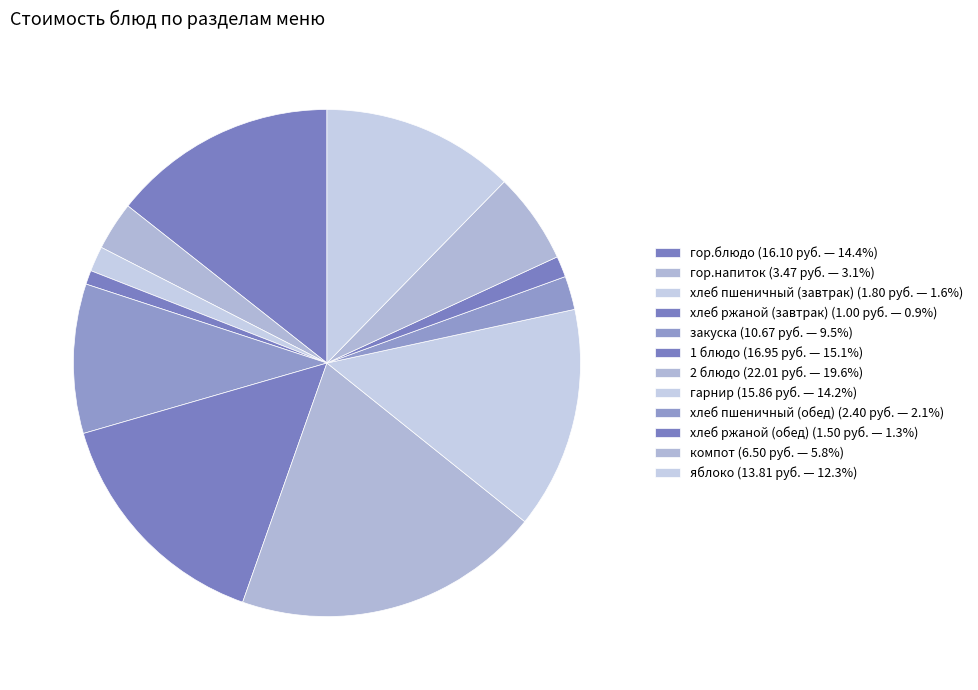

Count the number of slices in the pie.

12